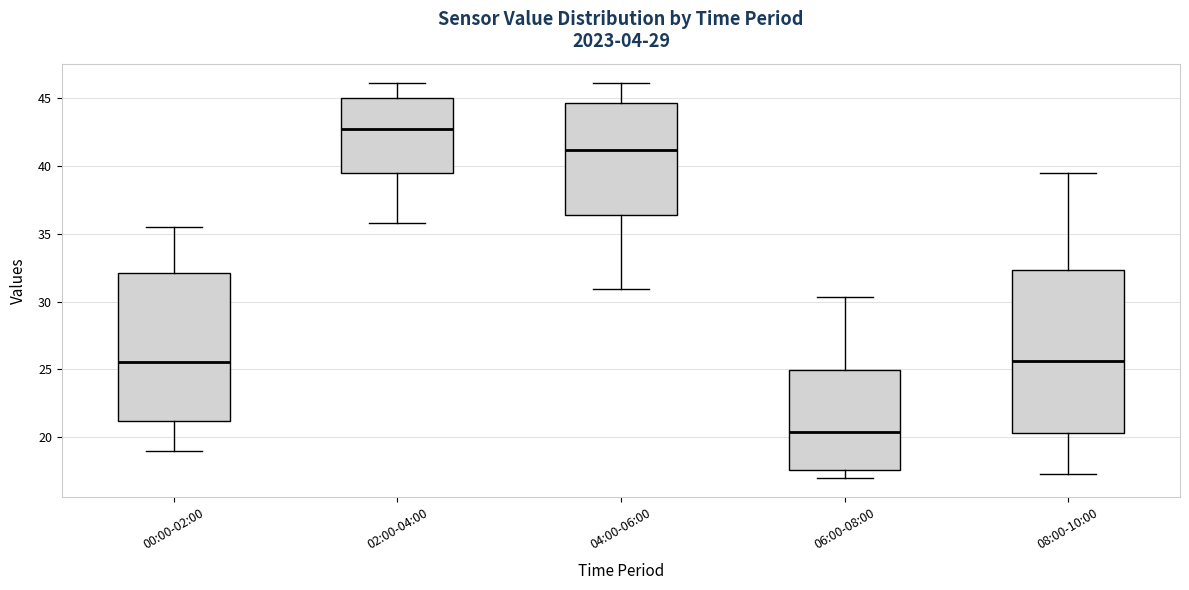

Where does the lower whisker of the box for 06:00-08:00 end on the y-axis? The values are not printed on the chart, so give them approximately, as read against the axis.

17.0